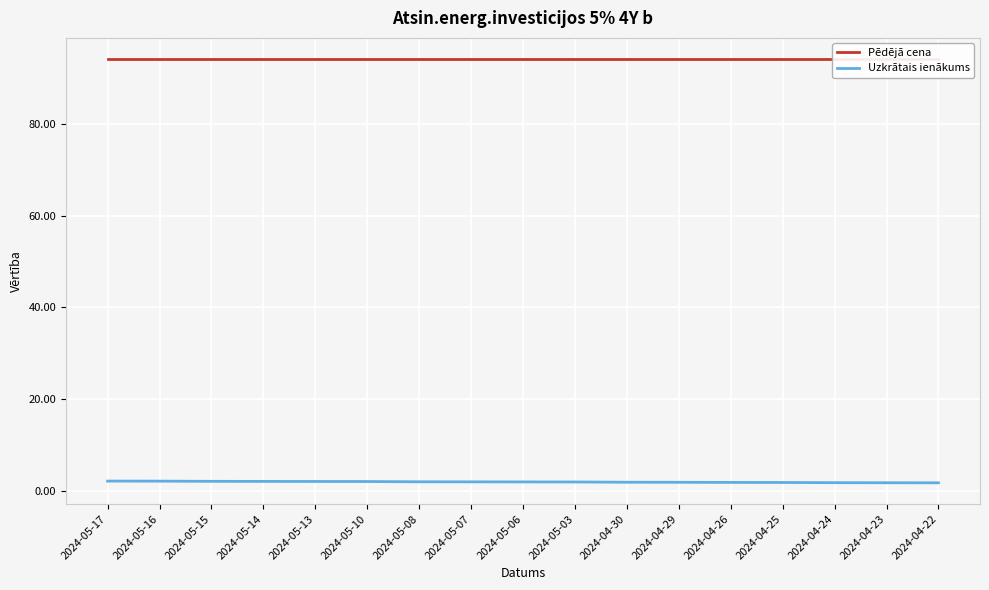

Does the chart display data point markers on the line(s)?

No